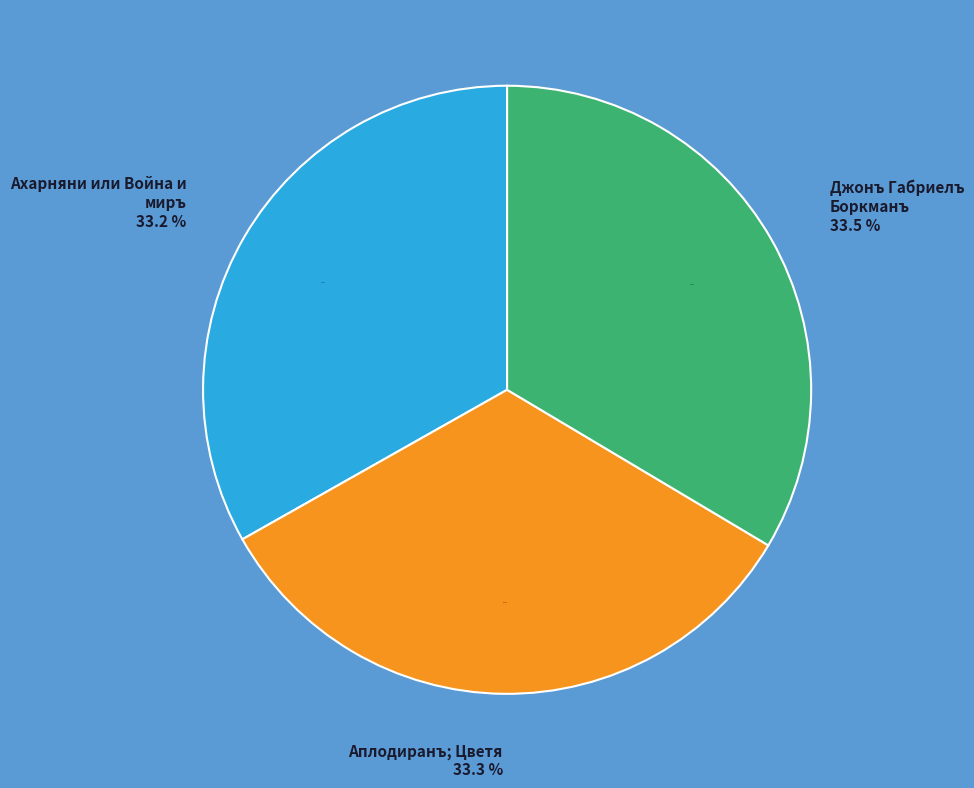

How many segments does this pie chart have?

3